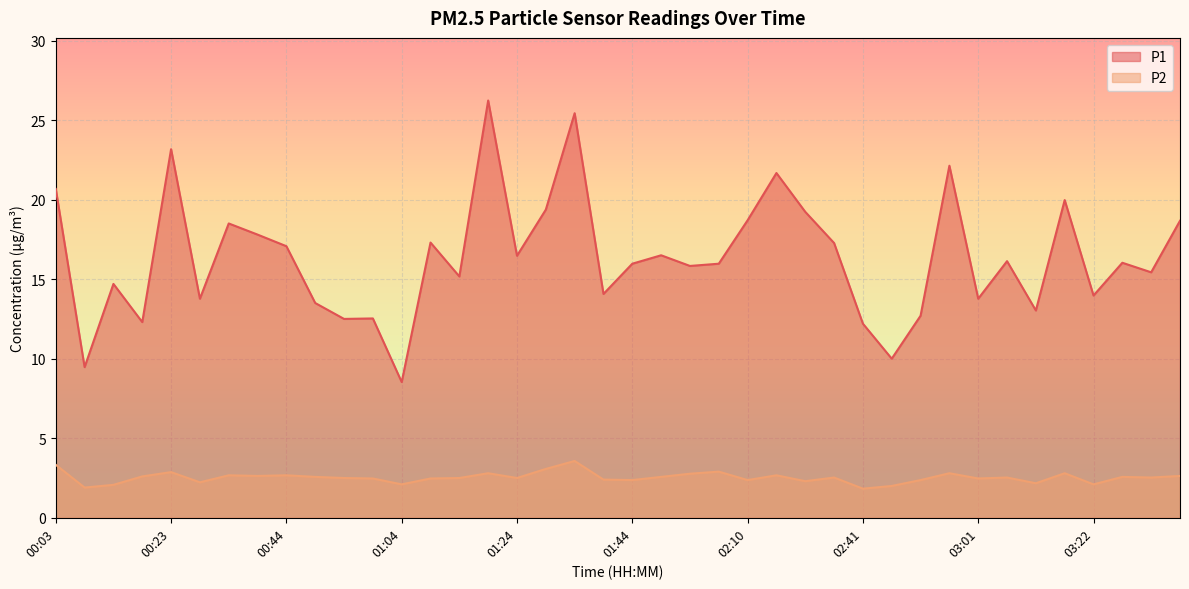

True or false: P2 has more than 1 points higher than both neighbors.

True